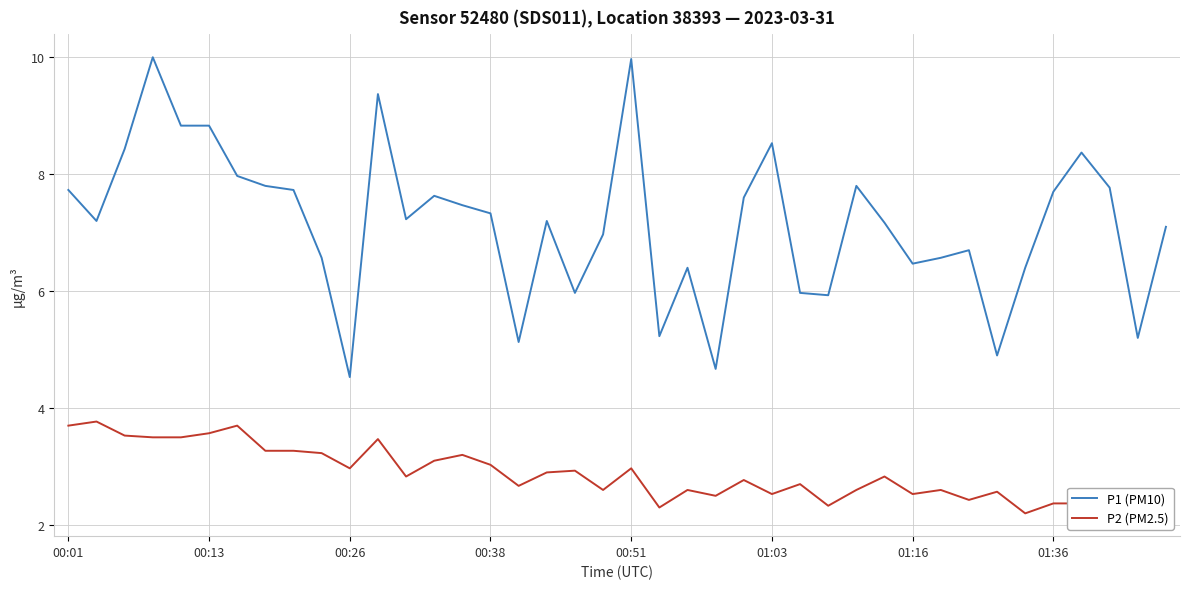

What is the maximum value shown in the chart?

10.0